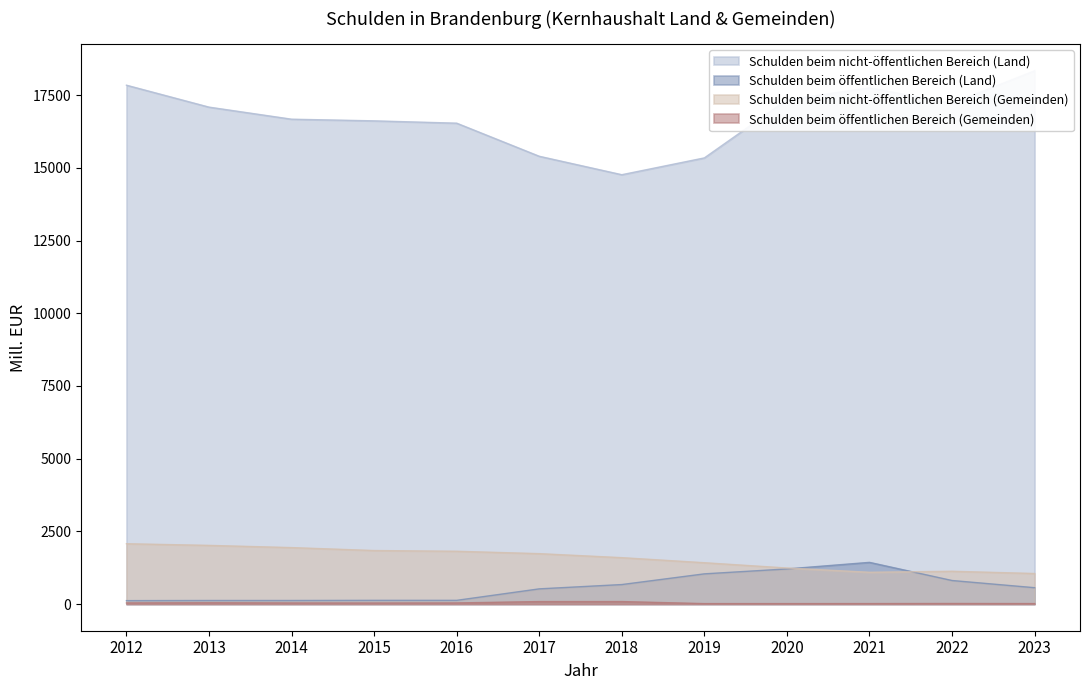

Which series changed the most between 2018 and 2022?

Schulden beim nicht-öffentlichen Bereich (Land)